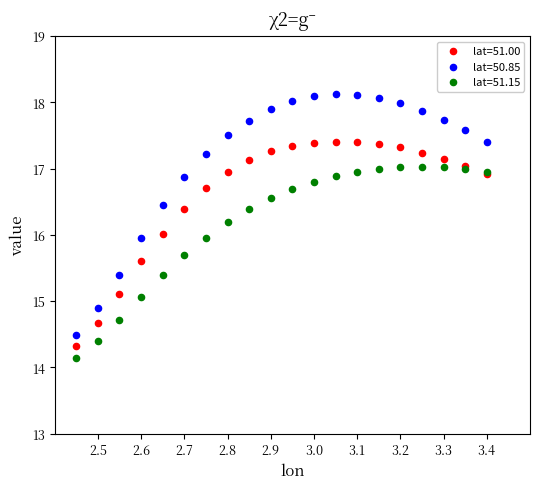

Which series reaches the maximum Y coordinate?

lat=50.85